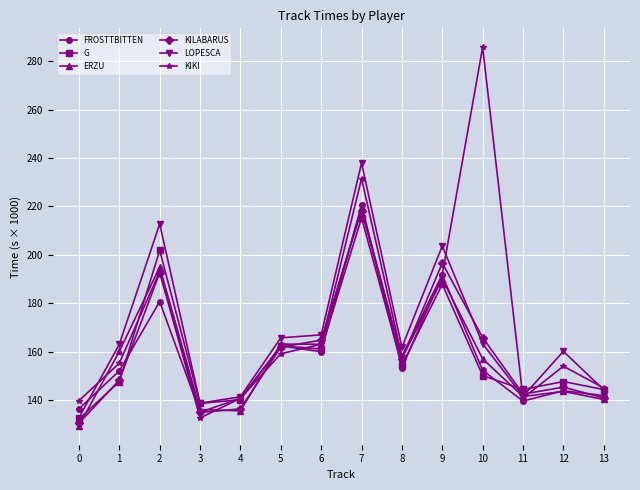

What are all the series names shown in the legend?

FROSTTBITTEN, G, ERZU, KILABARUS, LOPESCA, KIKI